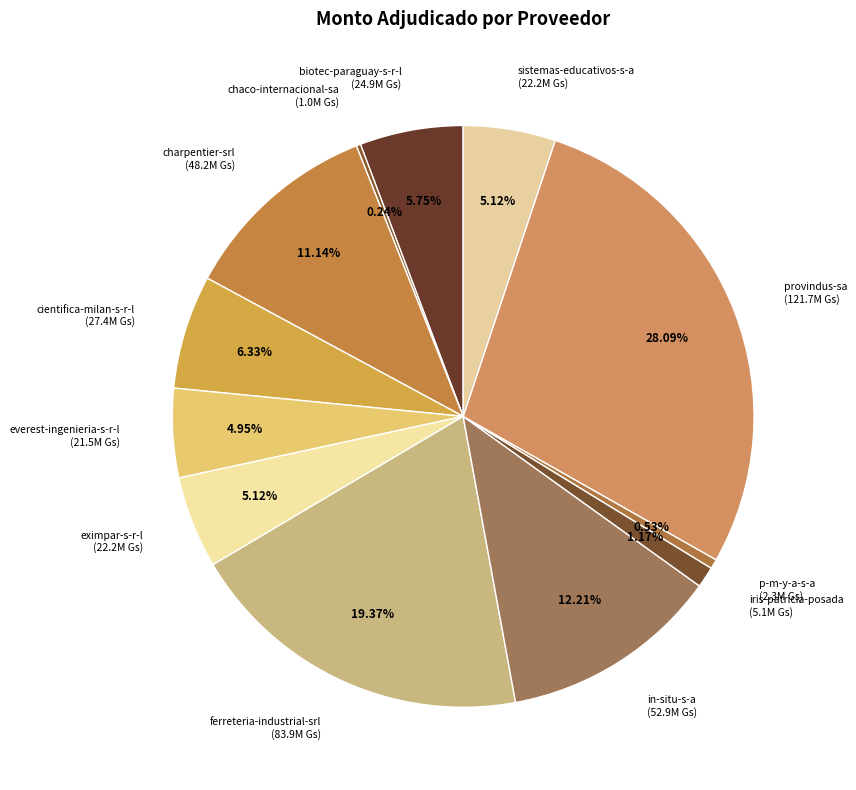

Is there any slice that represents more than half of the pie?

No